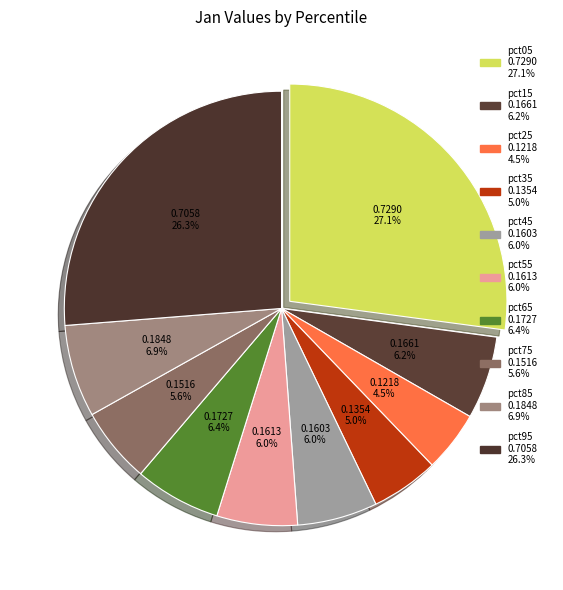

What percentage is the pct25 slice, to the nearest percent?

5%